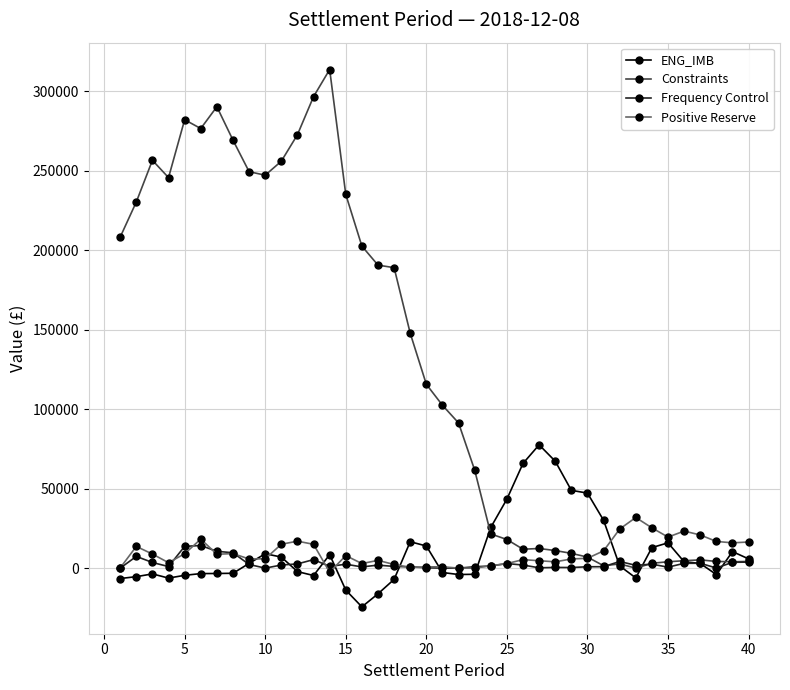

What is the sum of all ENG_IMB values?

392331.4